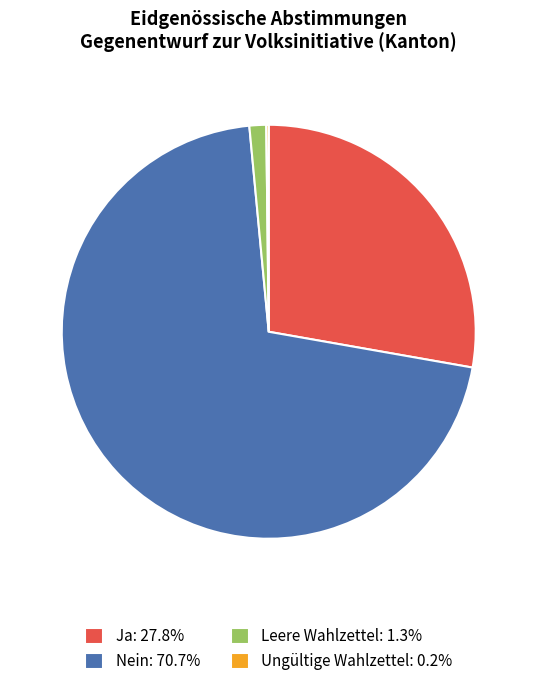

What is the ratio of the value at Nein: 70.7% to the value at Leere Wahlzettel: 1.3%?

54.1